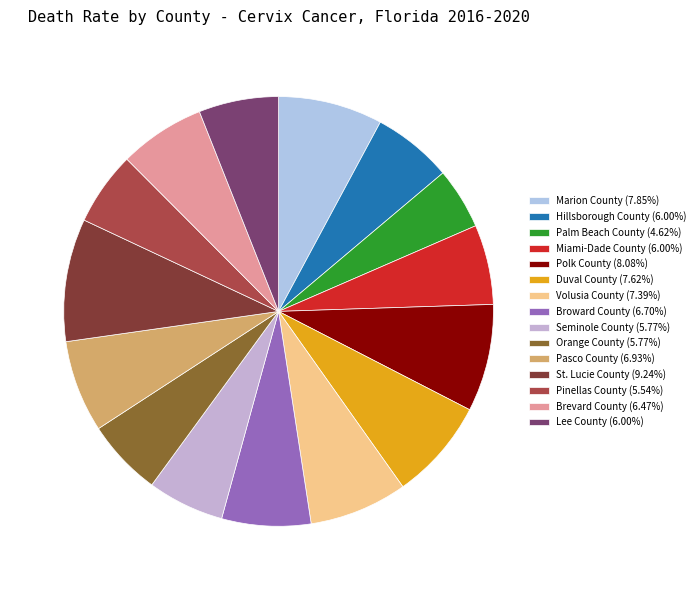

Does Hillsborough County account for over 50% of the chart?

No